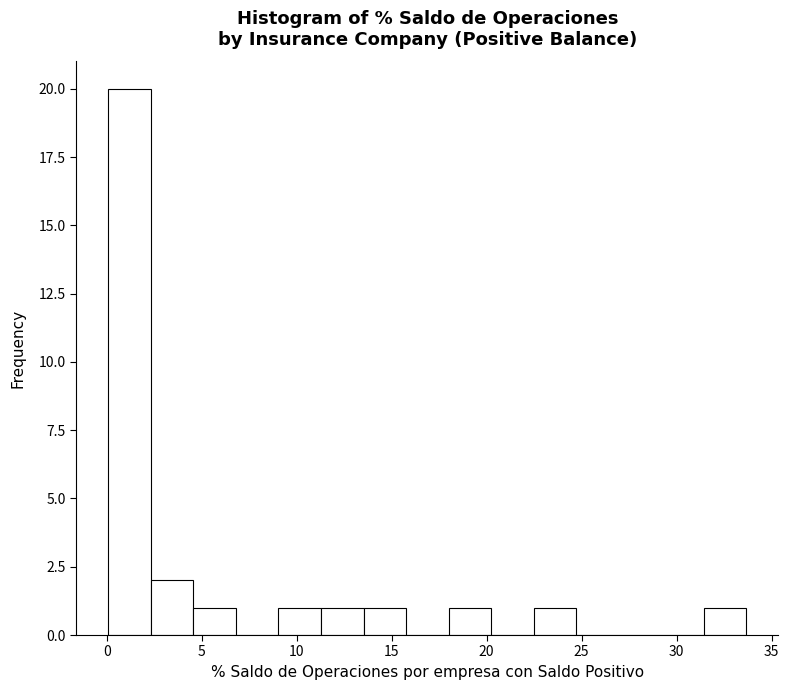

Which range on the x-axis has the tallest bar?

0.0 to 2.5